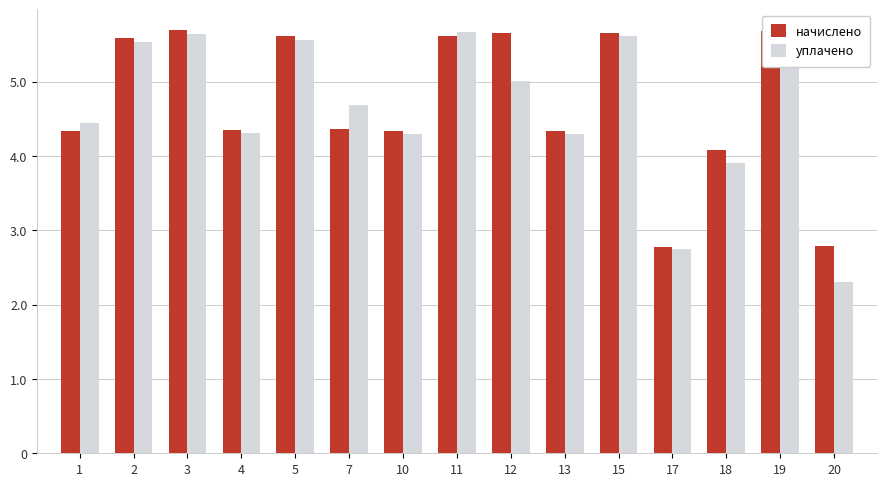

Does the chart contain stacked bars?

No